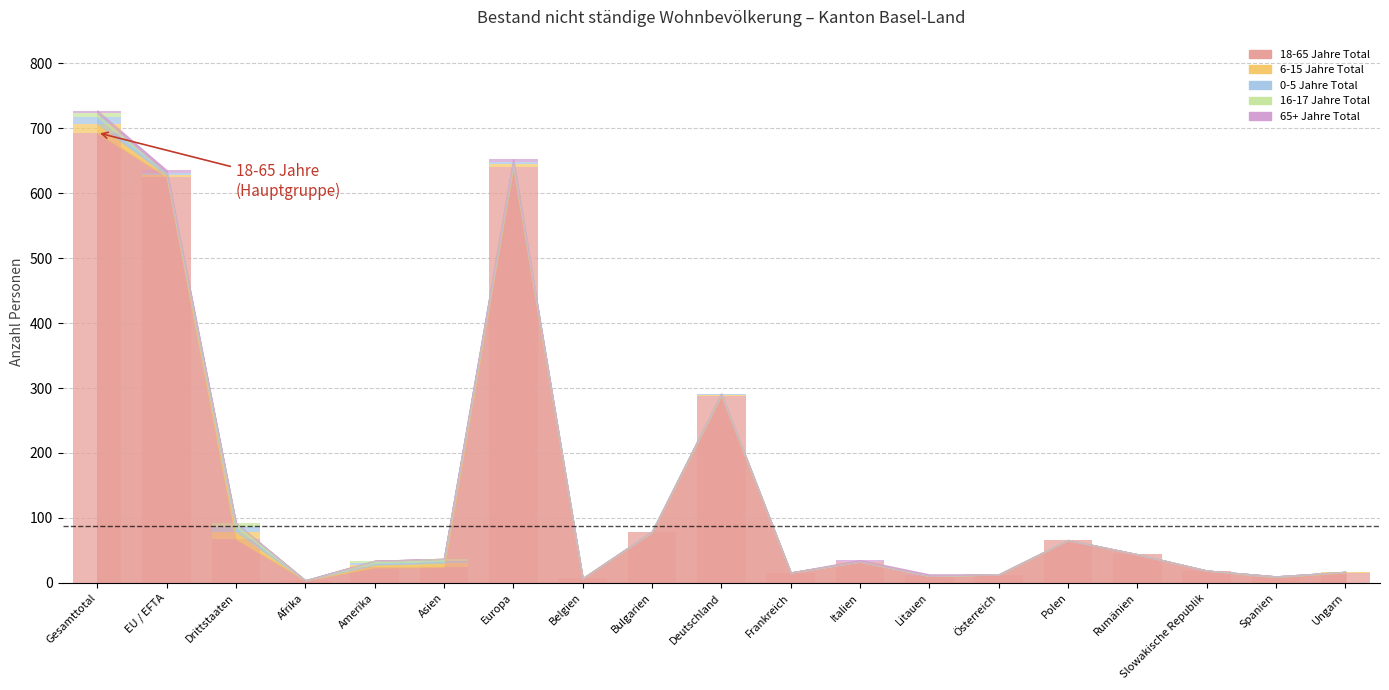

The value of 6-15 Jahre Total at Belgien is 0. True or false?

True